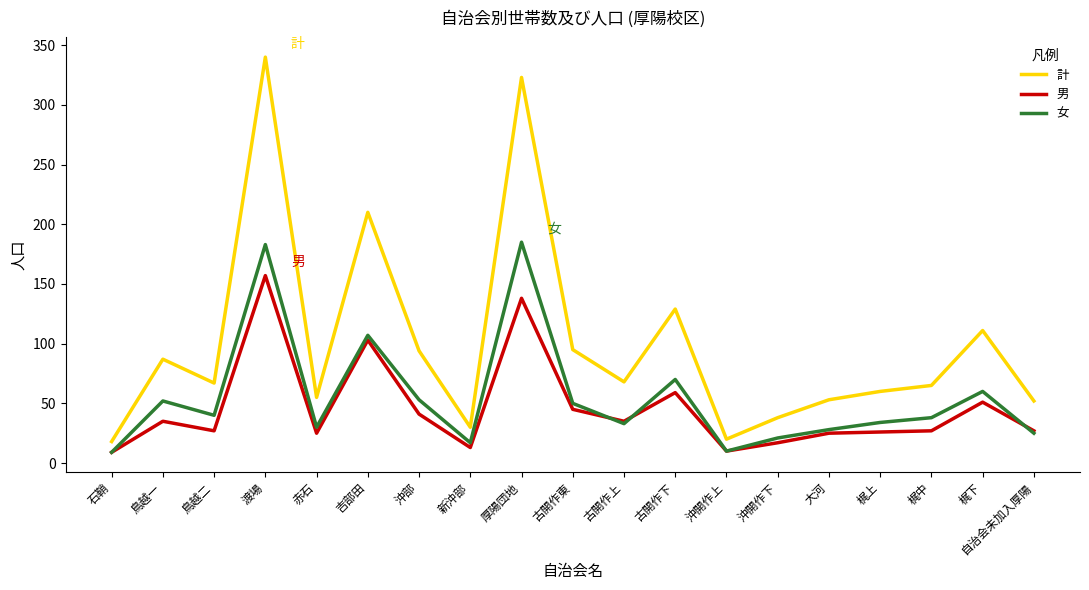

What is the difference between the second highest and minimum values in the 計 series?

305